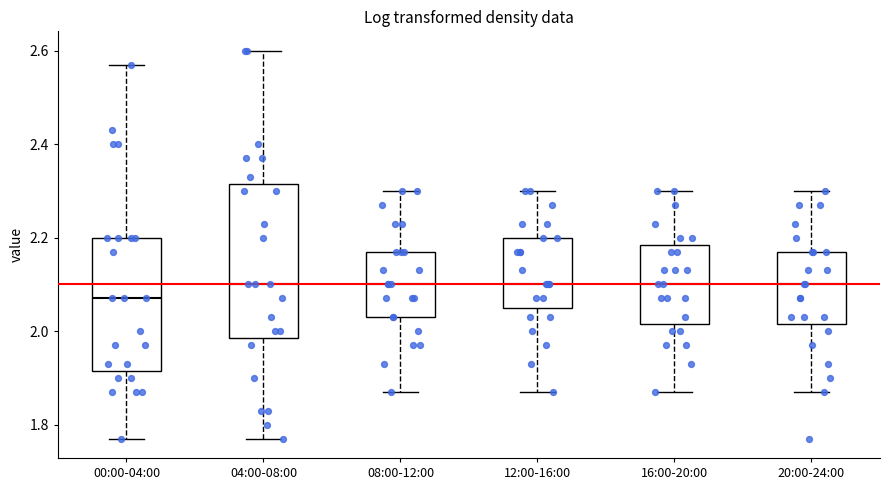

Reading left to right, read every box against the y-axis: the position of its median line, the range the box covers, and the ends of its whiskers. The values are not printed on the chart, so give them approximately, as read against the axis.

00:00-04:00: median 2.08, box 1.92 to 2.20, whiskers 1.78 to 2.58
04:00-08:00: median 2.10, box 1.98 to 2.32, whiskers 1.78 to 2.60
08:00-12:00: median 2.10, box 2.04 to 2.18, whiskers 1.88 to 2.30
12:00-16:00: median 2.10, box 2.06 to 2.20, whiskers 1.88 to 2.30
16:00-20:00: median 2.10, box 2.02 to 2.18, whiskers 1.88 to 2.30
20:00-24:00: median 2.10, box 2.02 to 2.18, whiskers 1.88 to 2.30